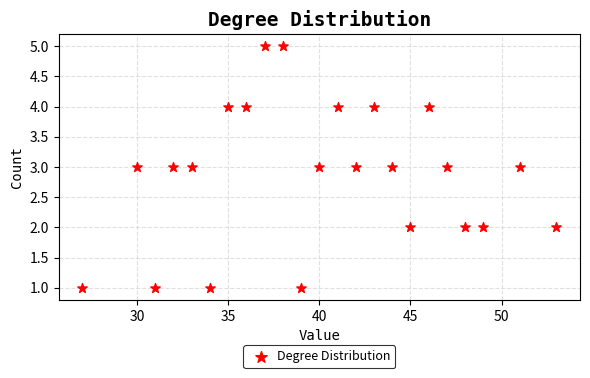

What is the range of X values (max minus min)?

26